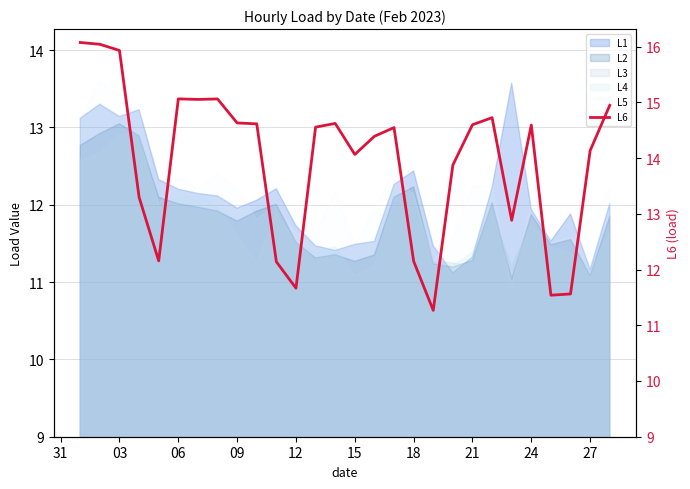

What is the greatest value displayed?

16.1